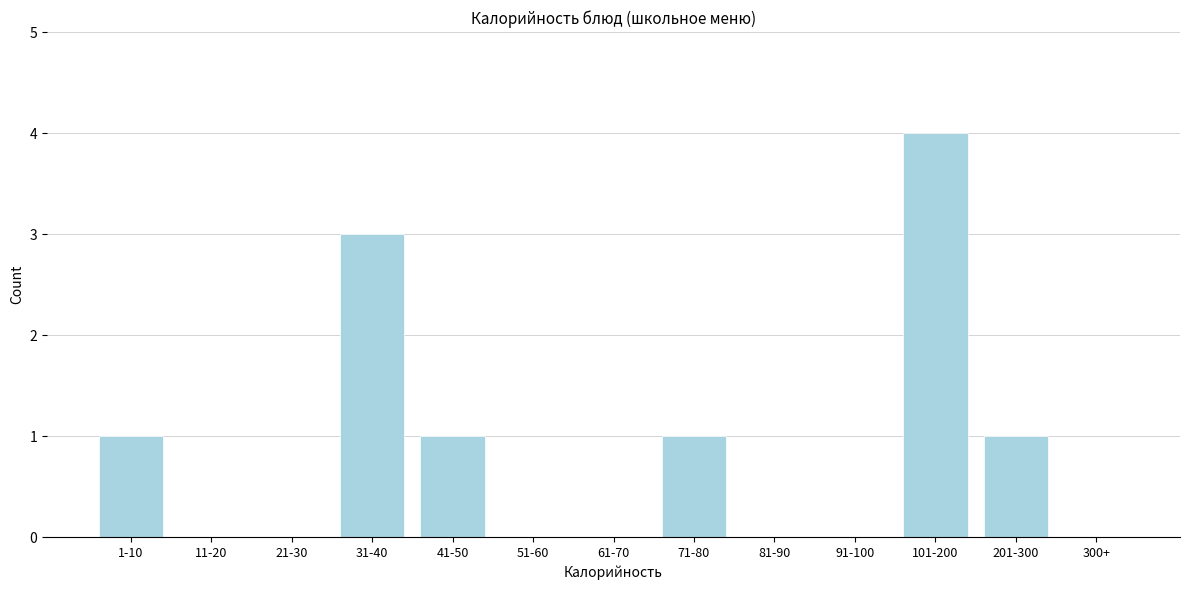

Reading left to right, list all the values displayed in this chart.

1-10=1	11-20=0	21-30=0	31-40=3	41-50=1	51-60=0	61-70=0	71-80=1	81-90=0	91-100=0	101-200=4	201-300=1	300+=0